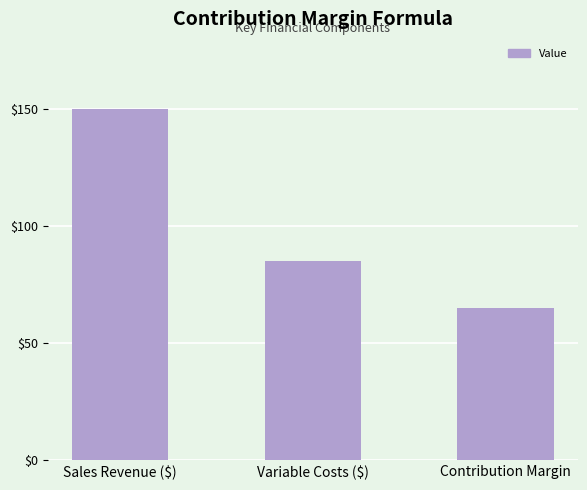

Where does the data first go above 85?

Sales Revenue ($)